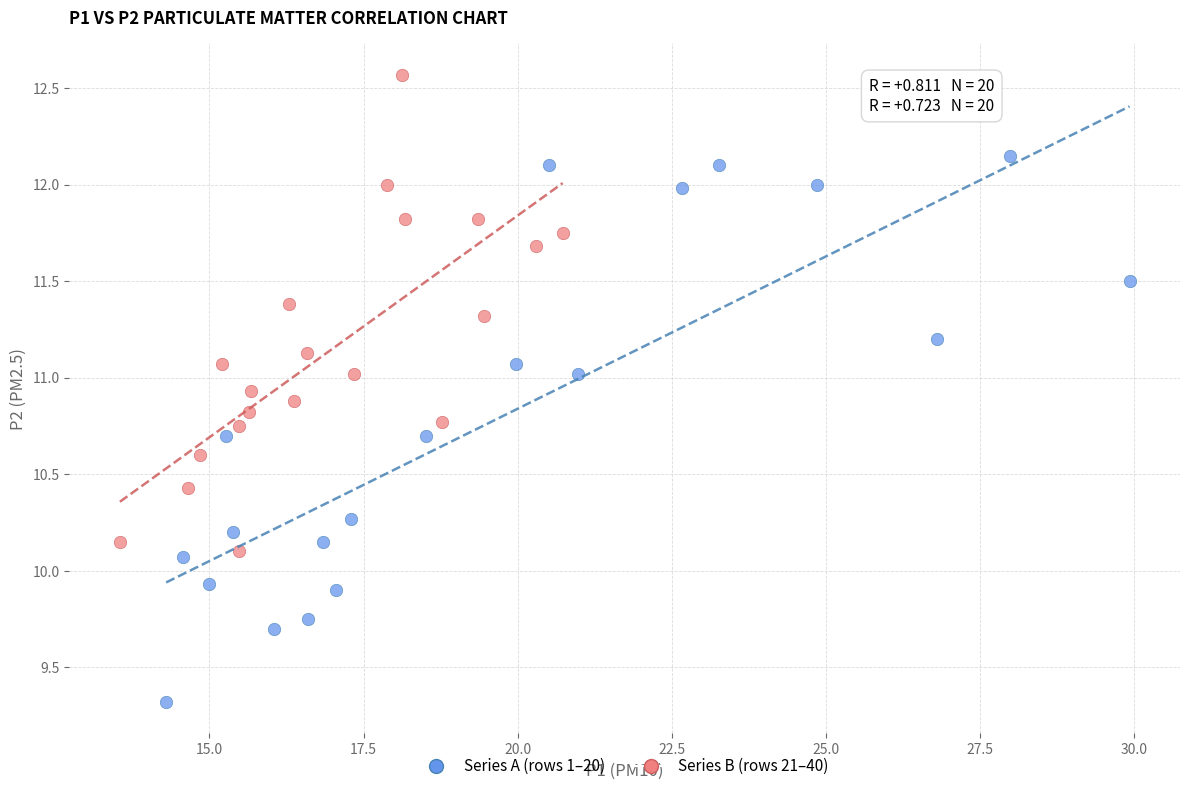

Which series contains the lowest Y value?

Series A (rows 1–20)